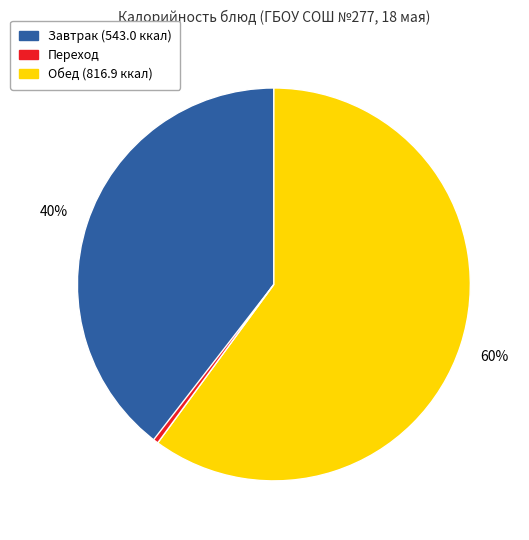

To the nearest percent, what is the average slice percentage?

33%